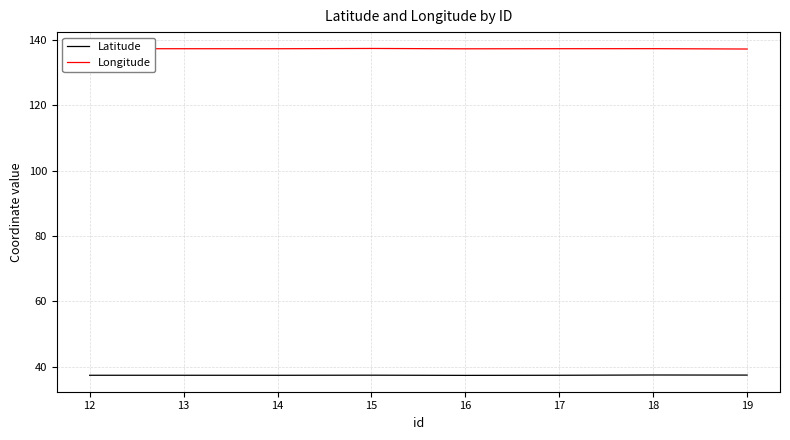

What is the difference between the highest and lowest values at 12?

99.8